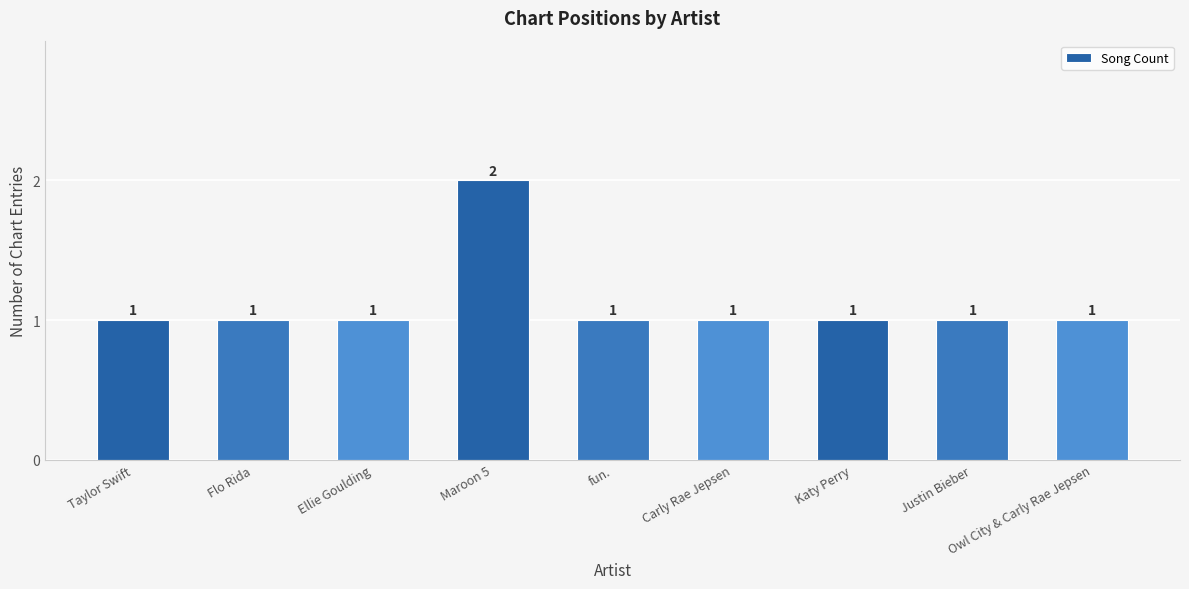

Reading left to right, list all the values displayed in this chart.

Taylor Swift=1	Flo Rida=1	Ellie Goulding=1	Maroon 5=2	fun.=1	Carly Rae Jepsen=1	Katy Perry=1	Justin Bieber=1	Owl City & Carly Rae Jepsen=1